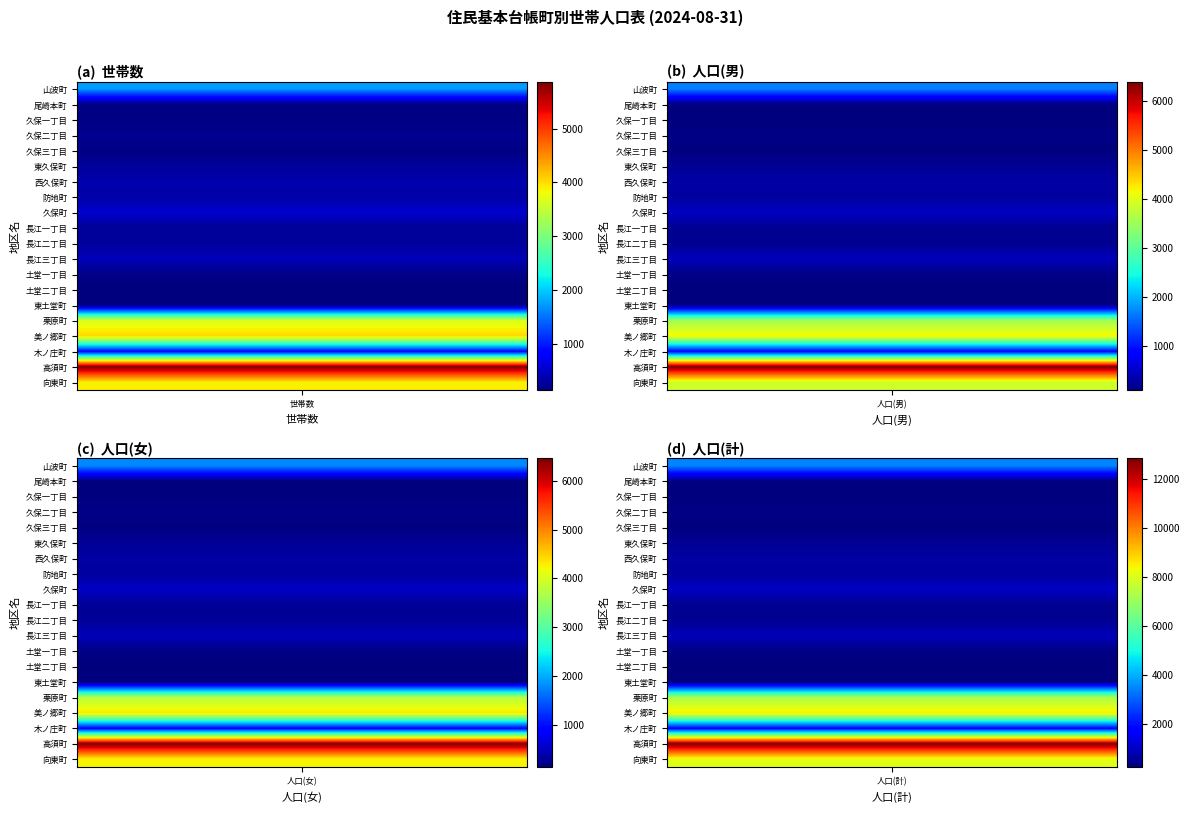

List the labels in order of 久保三丁目 value, smallest first.

人口(男), 人口(女), 世帯数, 人口(計)